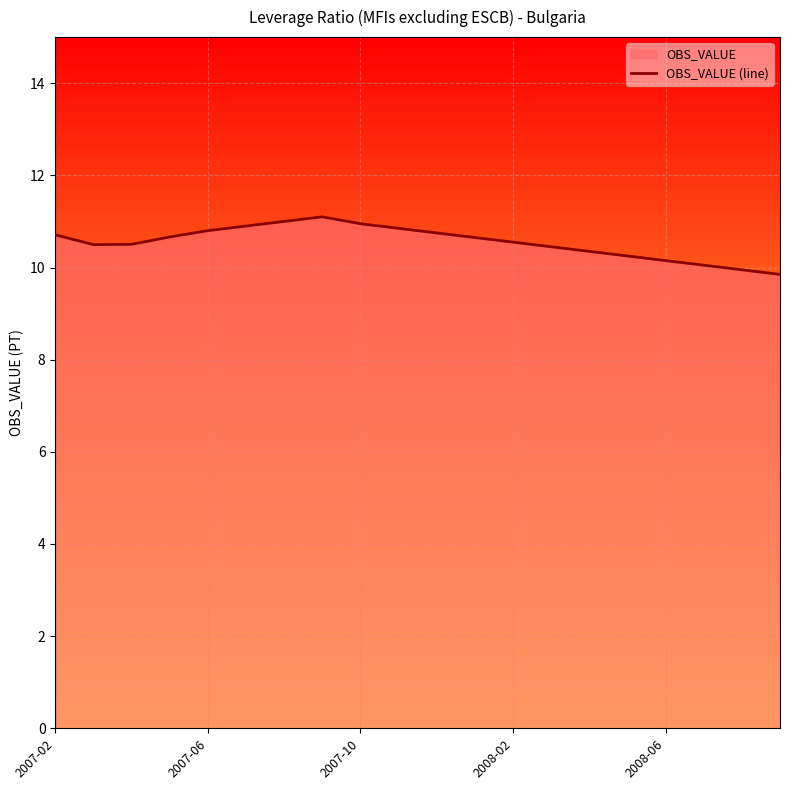

Is it true that the value at 2008-02 is 5.1?

False